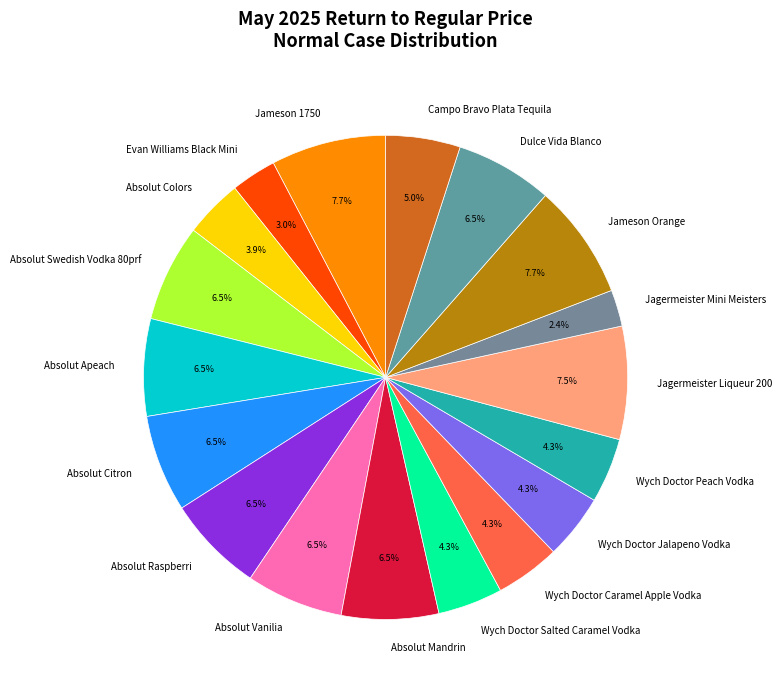

What is the smallest slice in the pie chart?

Jagermeister Mini Meisters